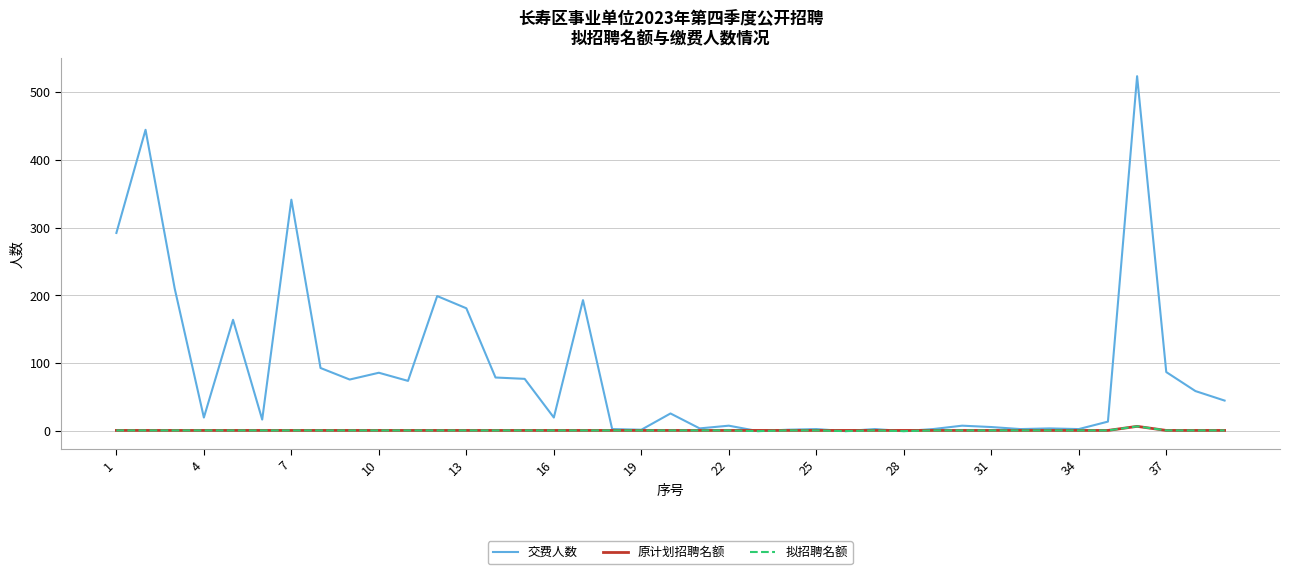

Which series has the largest total across all categories?

交费人数